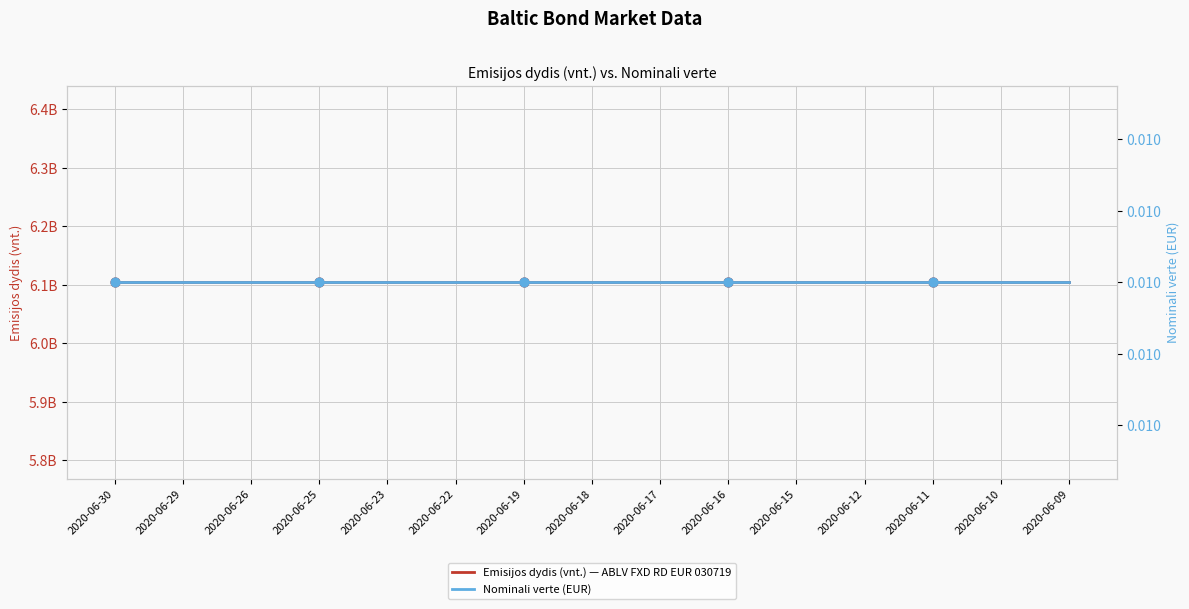

Is the value of Emisijos dydis (vnt.) at 2020-06-16 greater than the value of Nominali verte at 2020-06-15?

Yes